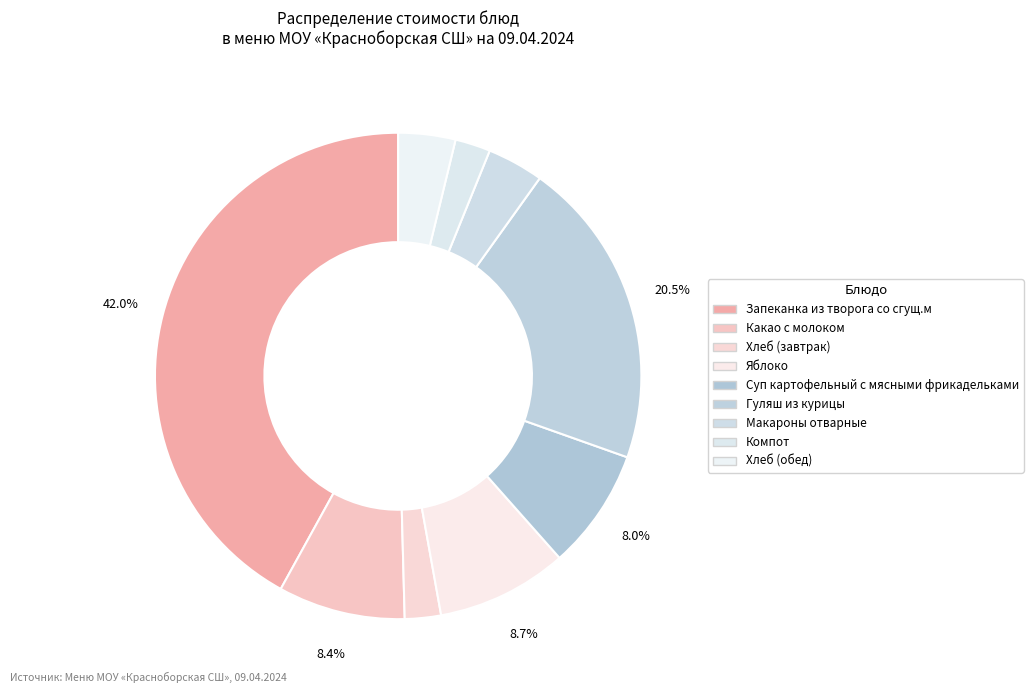

Between Хлеб (завтрак) and Гуляш из курицы, which is larger?

Гуляш из курицы